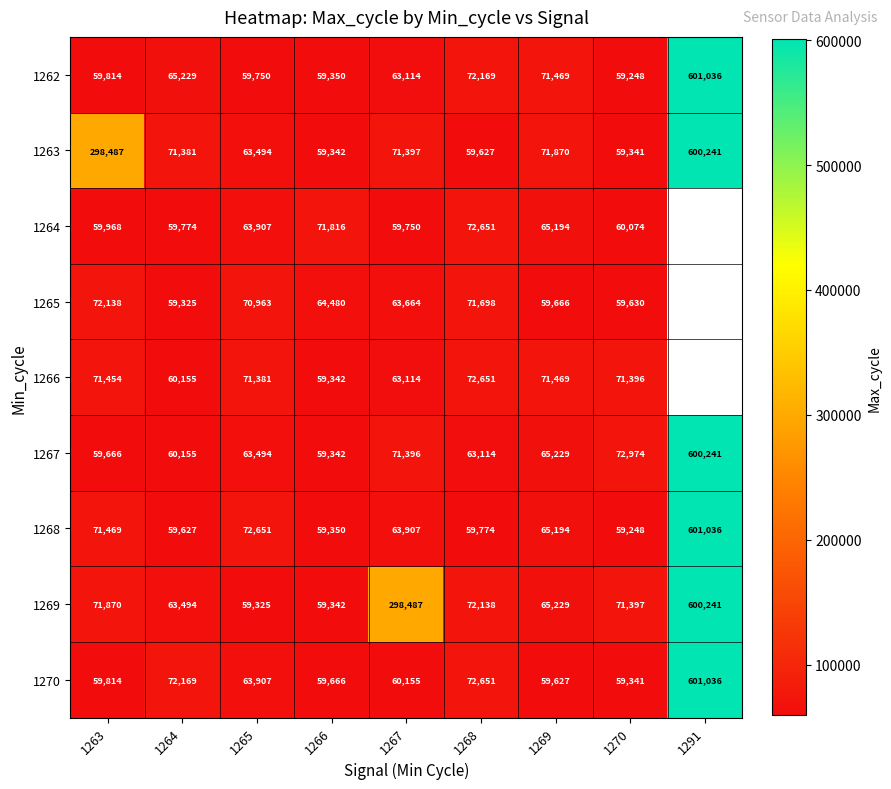

What is the difference between the 1263 values at 1269 and 1264?

489